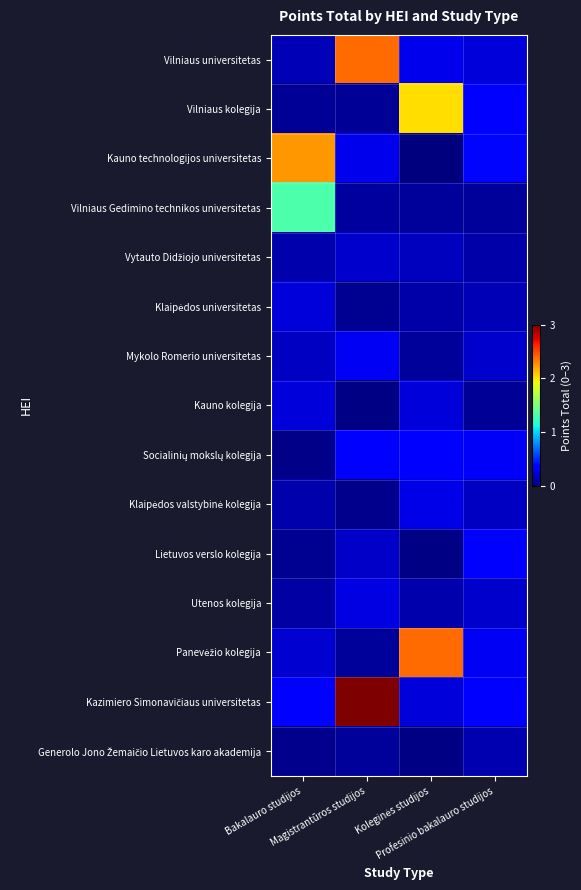

At how many categories does at least one series exceed 0?

4